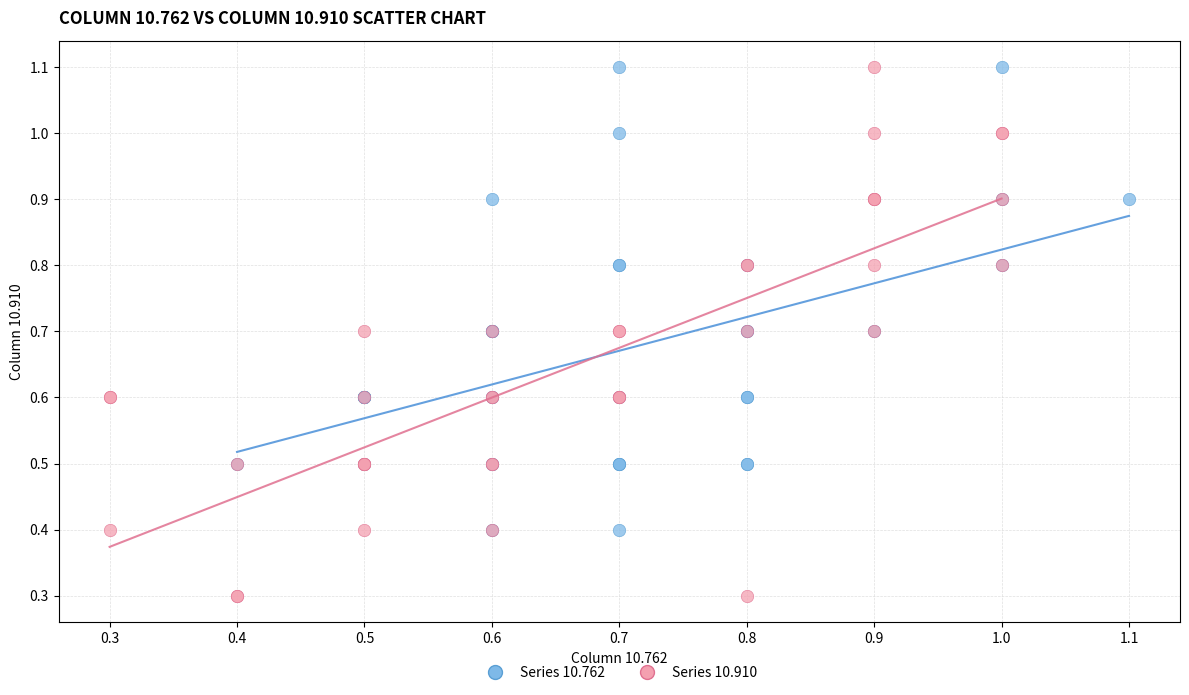

Which series contains the lowest Y value?

Series 10.910